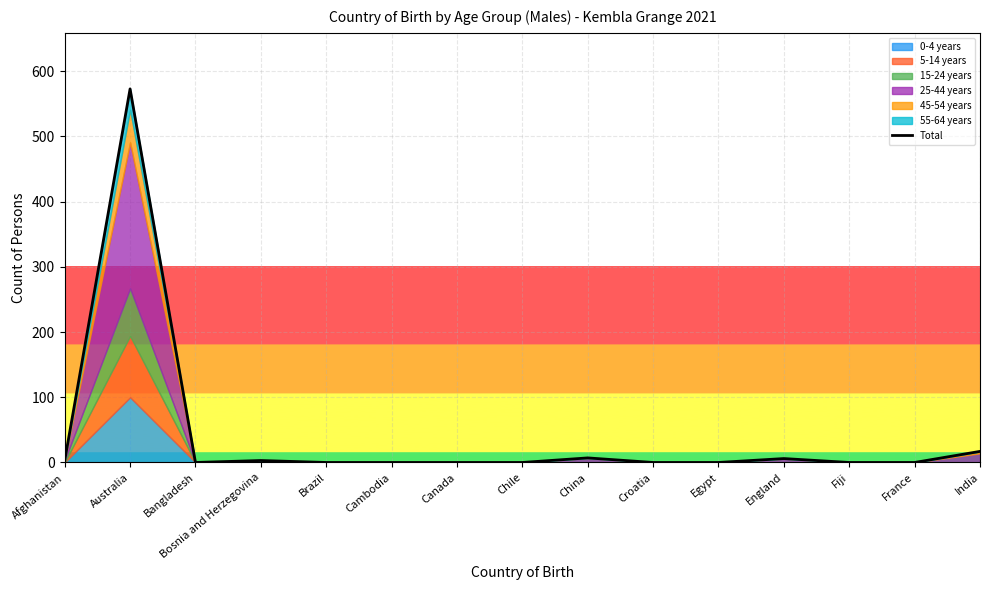

Is it true that the value at Chile is 0?

True